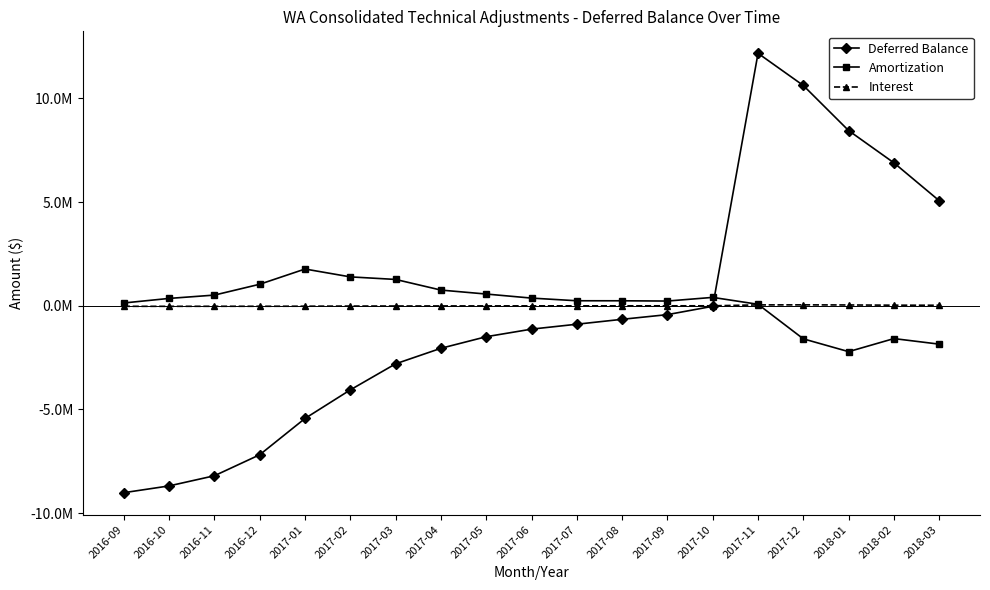

What are all the series names shown in the legend?

Deferred Balance, Amortization, Interest